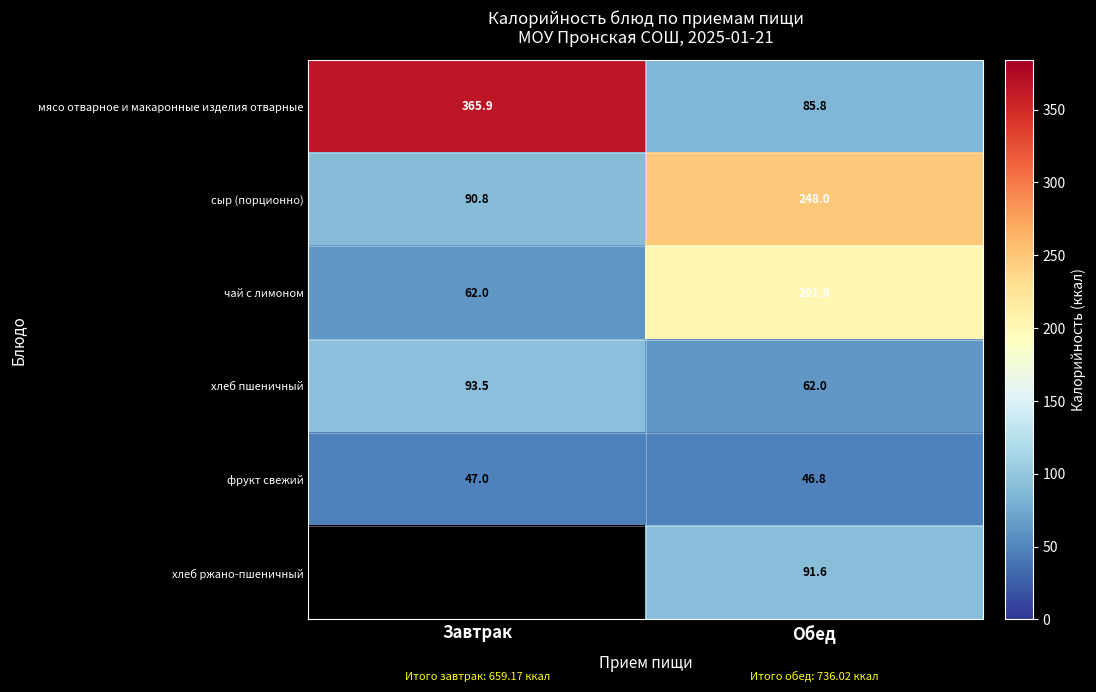

What is the sum of all сыр (порционно) values?

338.8